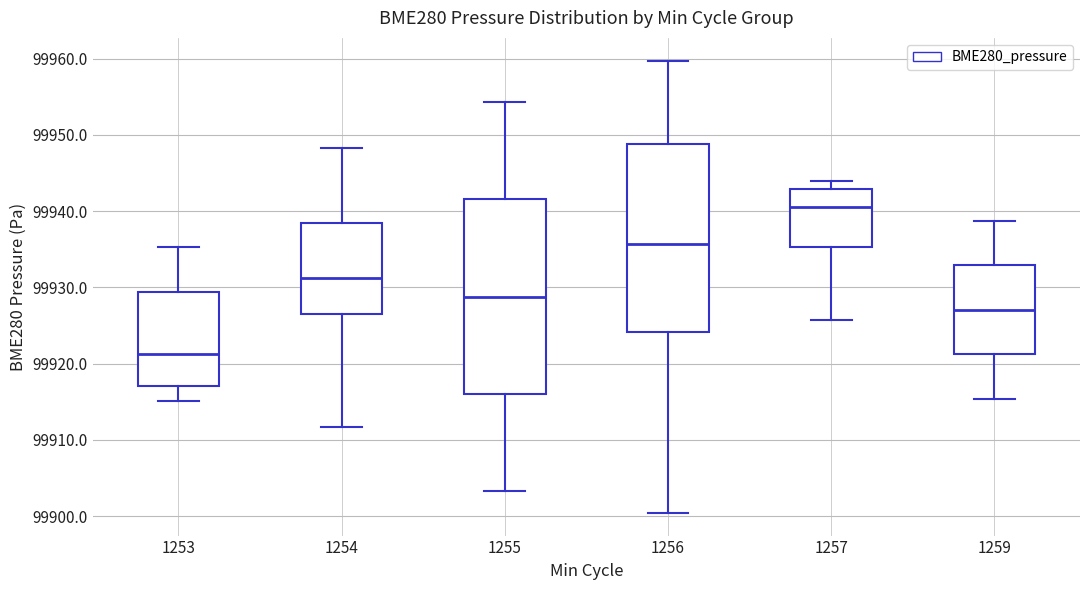

Which box has the highest median line?

1257